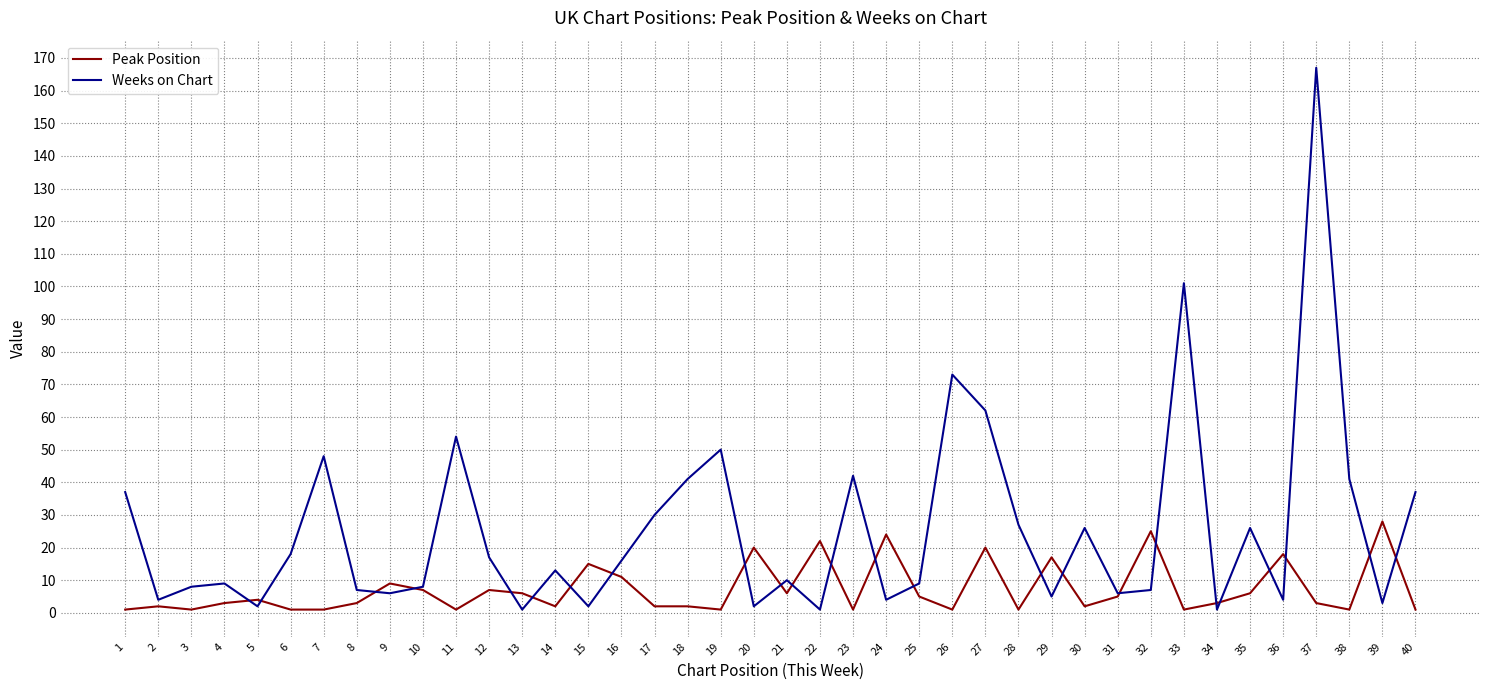

True or false: Peak Position has a value of 1 at 26.

True